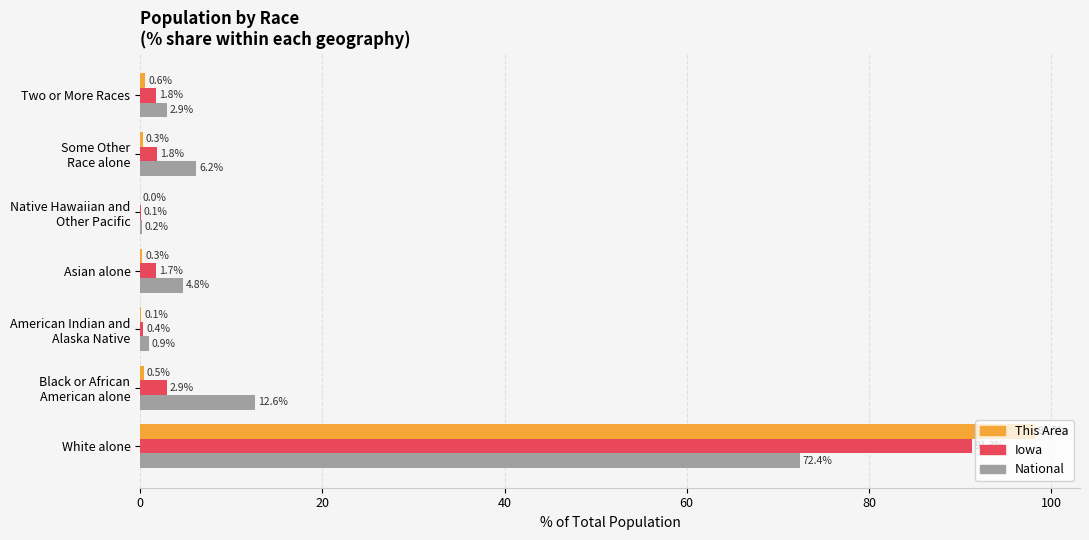

What is the maximum value shown in the chart?

98.3